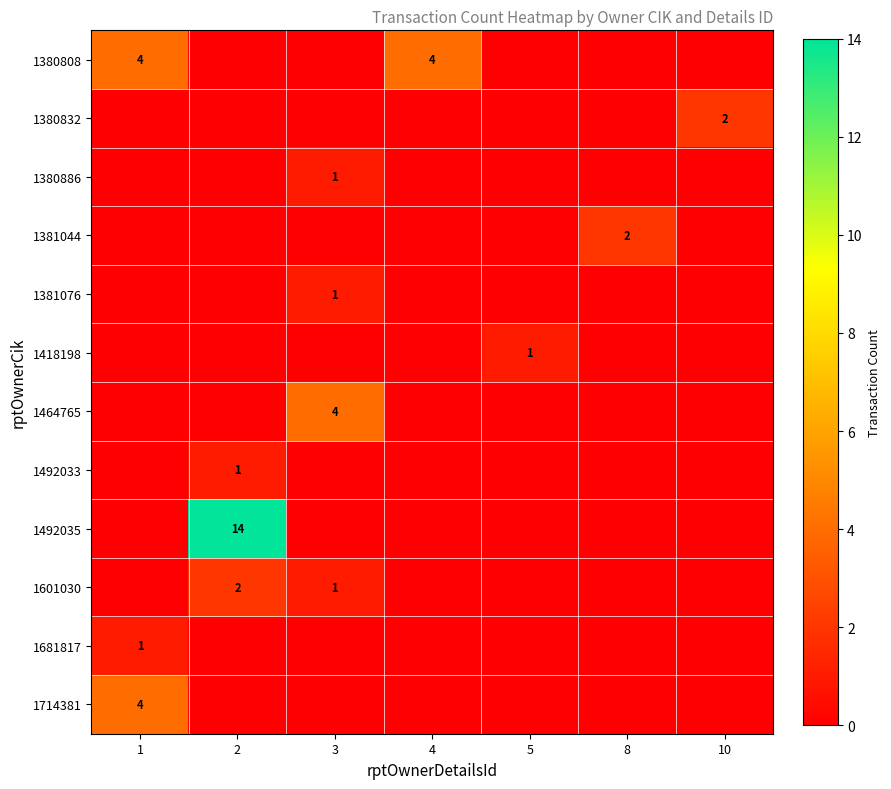

Is it true that 1380886 equals 2 at 3?

False